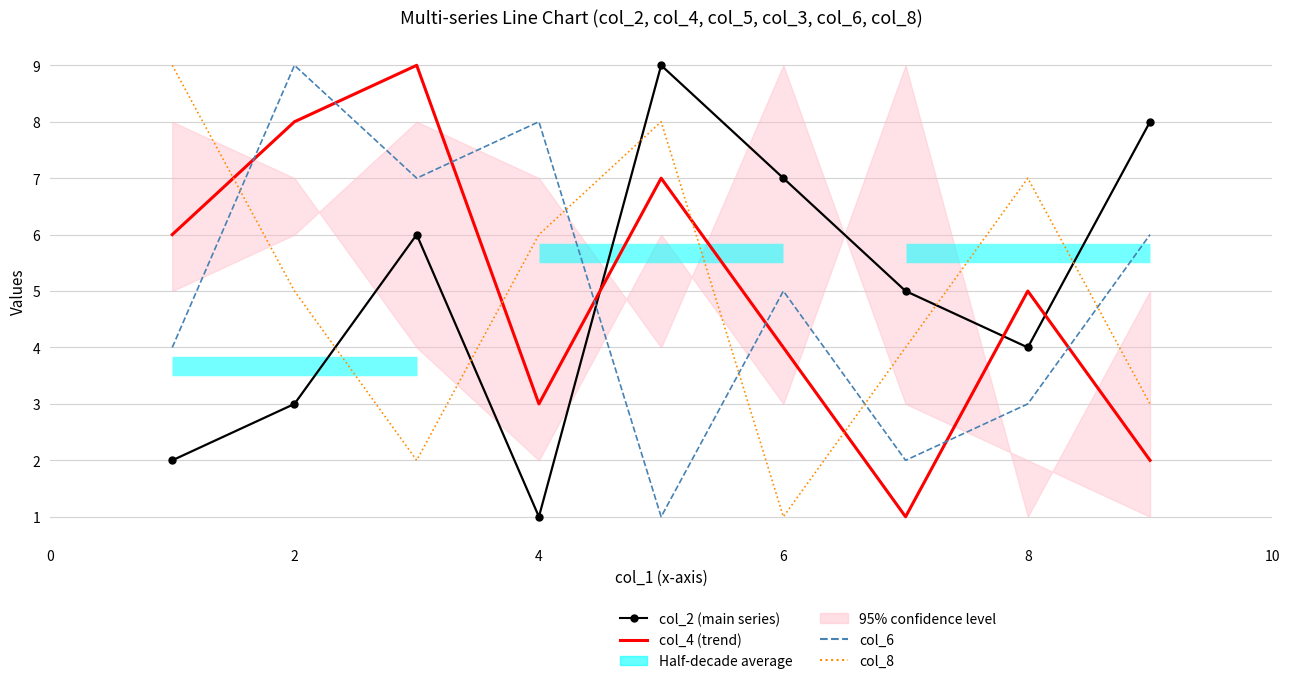

What value does the col_2 series have at 0?

2